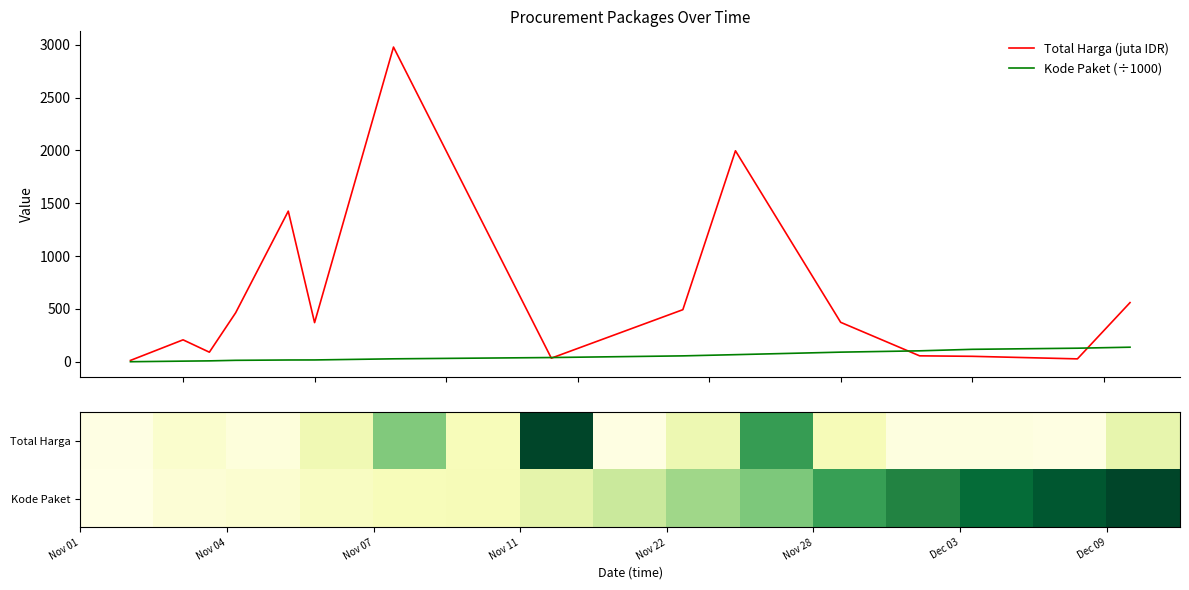

What is the highest value of the Total Harga (juta IDR) series?

2979.0